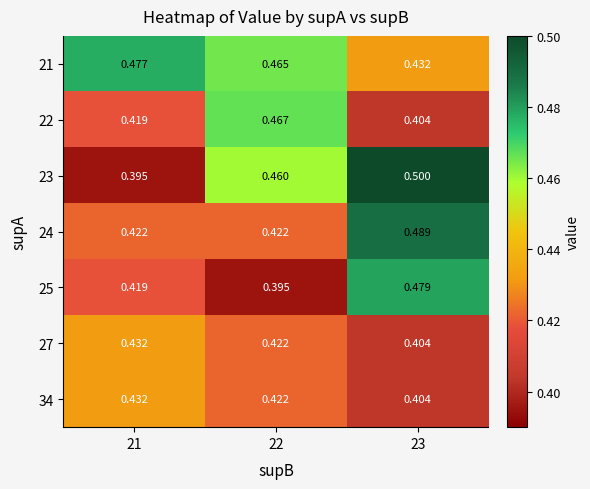

What is the total value across all series at 23?

3.1